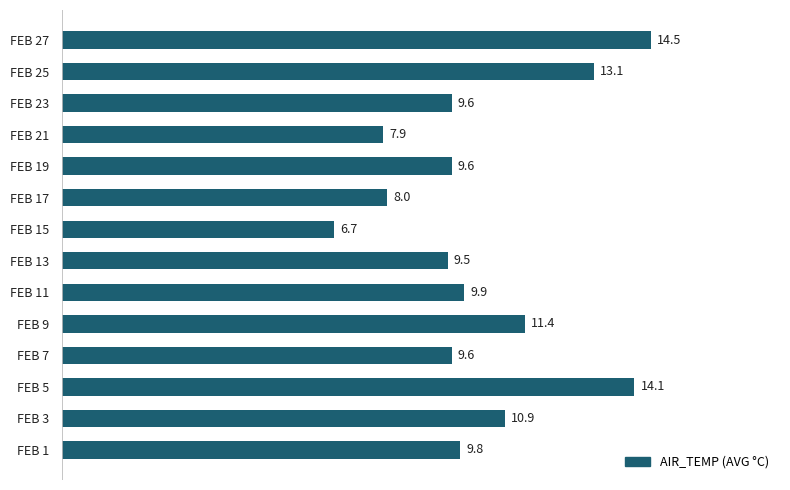

Between FEB 3 and FEB 13, which is larger?

FEB 3